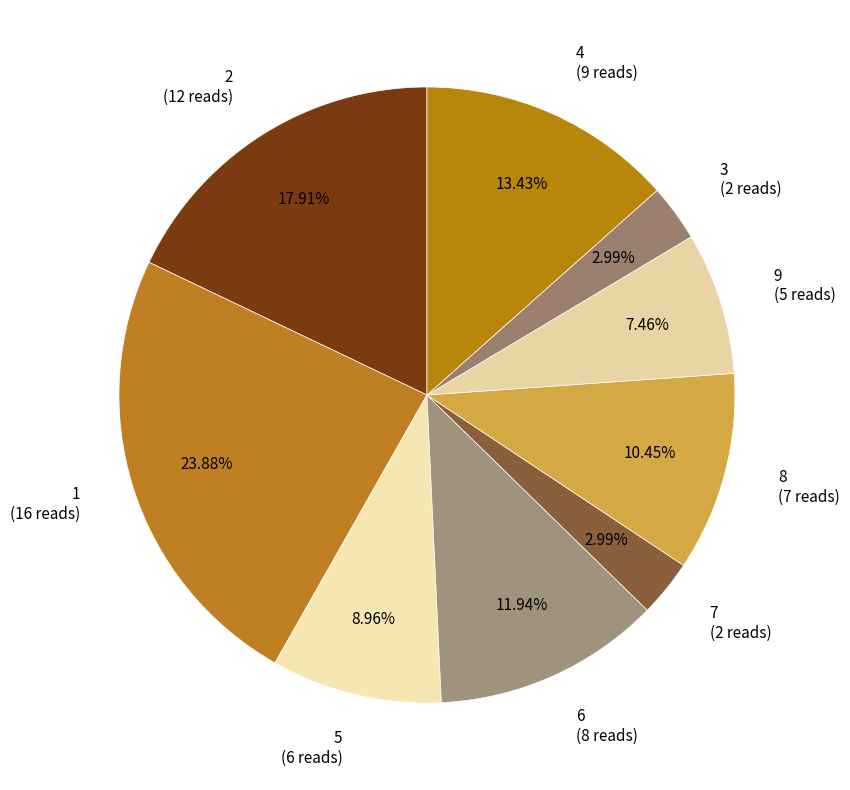

Combined, do 8 (7 reads) and 3 (2 reads) account for over 50%?

No